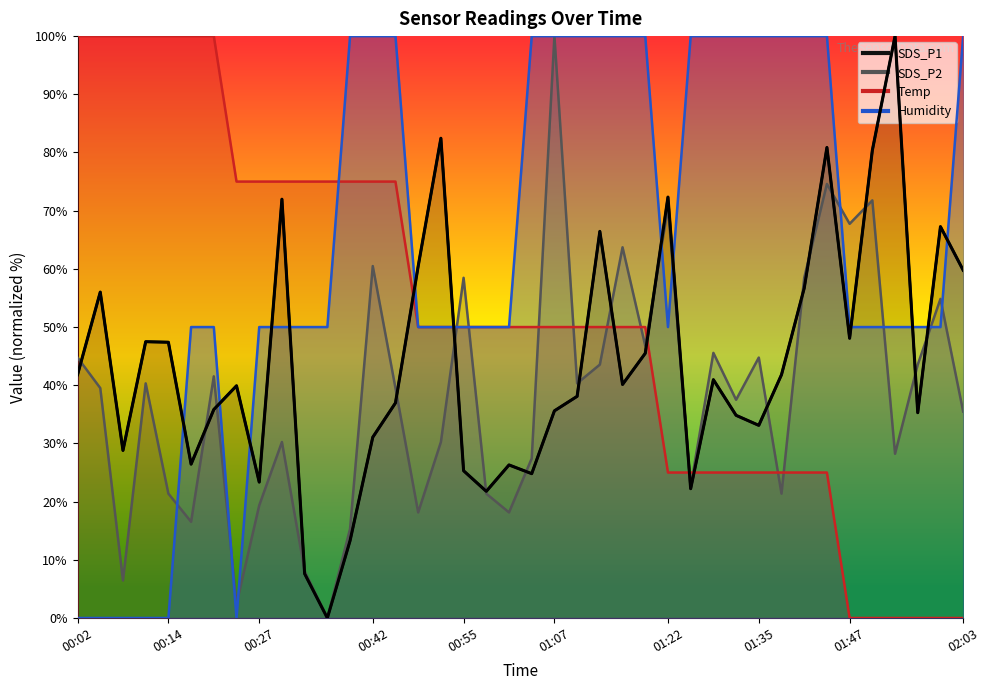

Rank the series by their maximum value, from lowest to highest.

SDS_P1, SDS_P2, Temp, Humidity